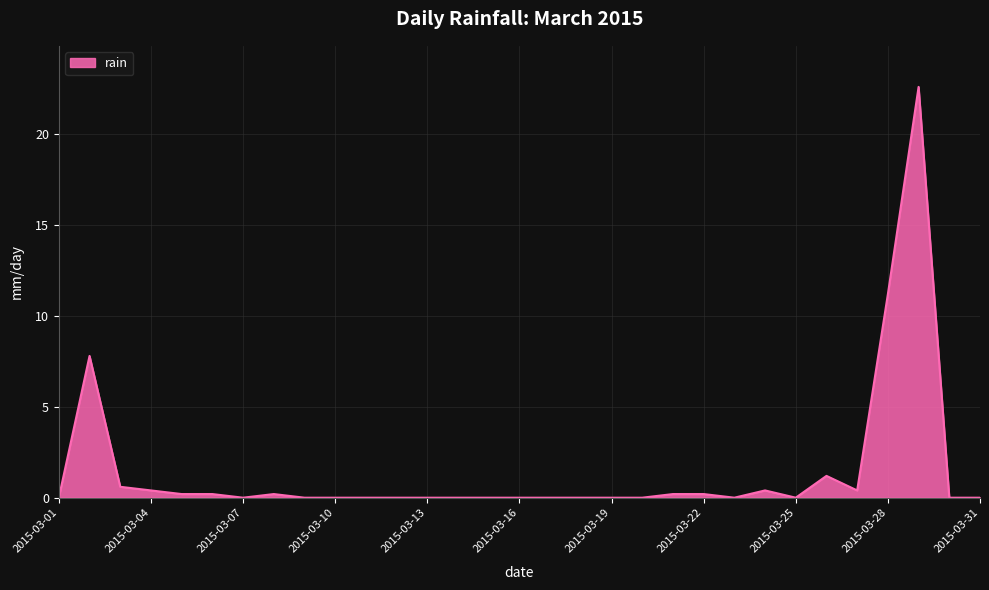

What is the greatest value displayed?

22.6